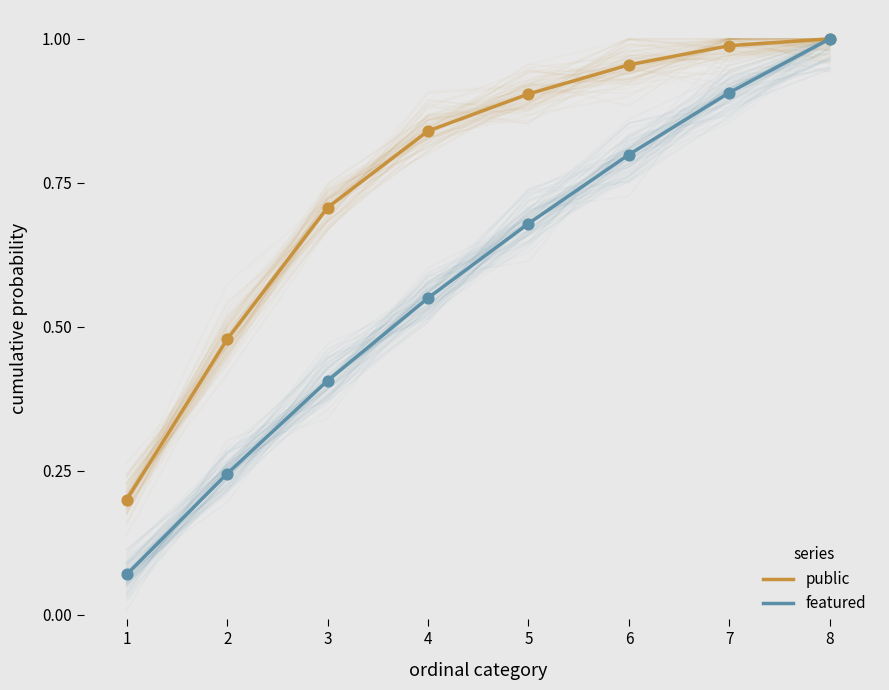

At how many categories does at least one series exceed 0?

8